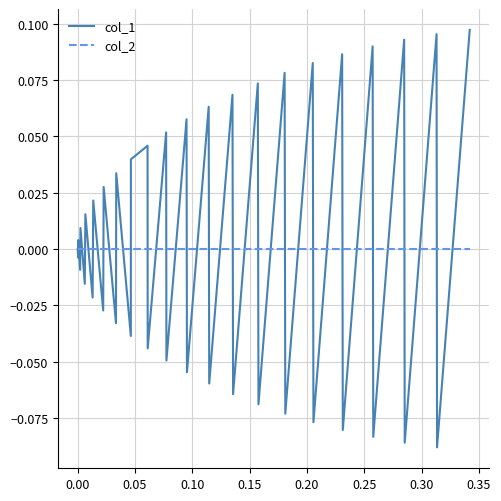

List the series in order of their peak value, lowest first.

col_2, col_1